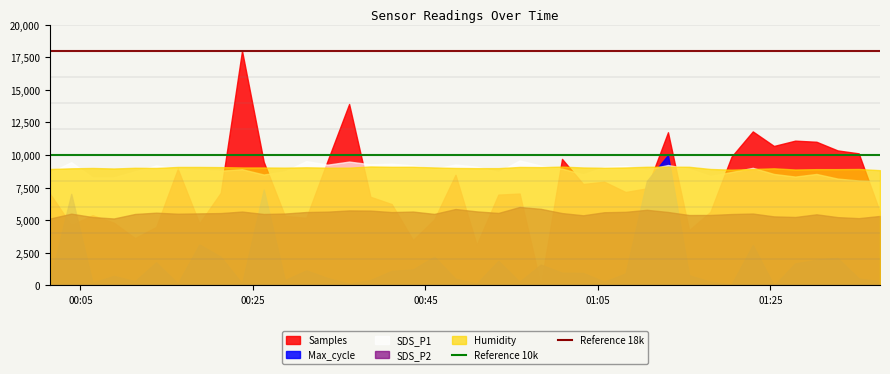

True or false: SDS_P2 and Humidity cross at least once.

False